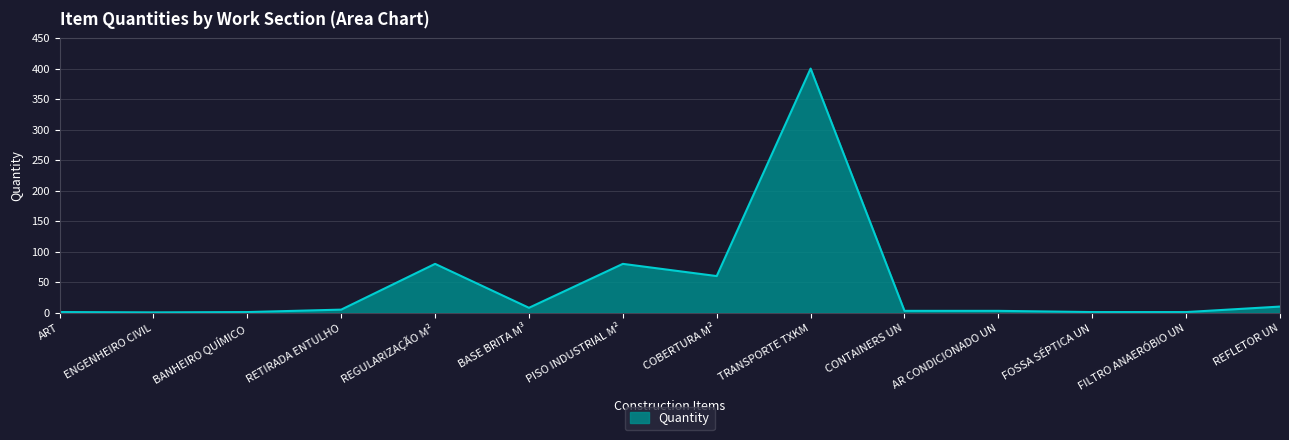

What position from the left is TRANSPORTE TXKM?

9